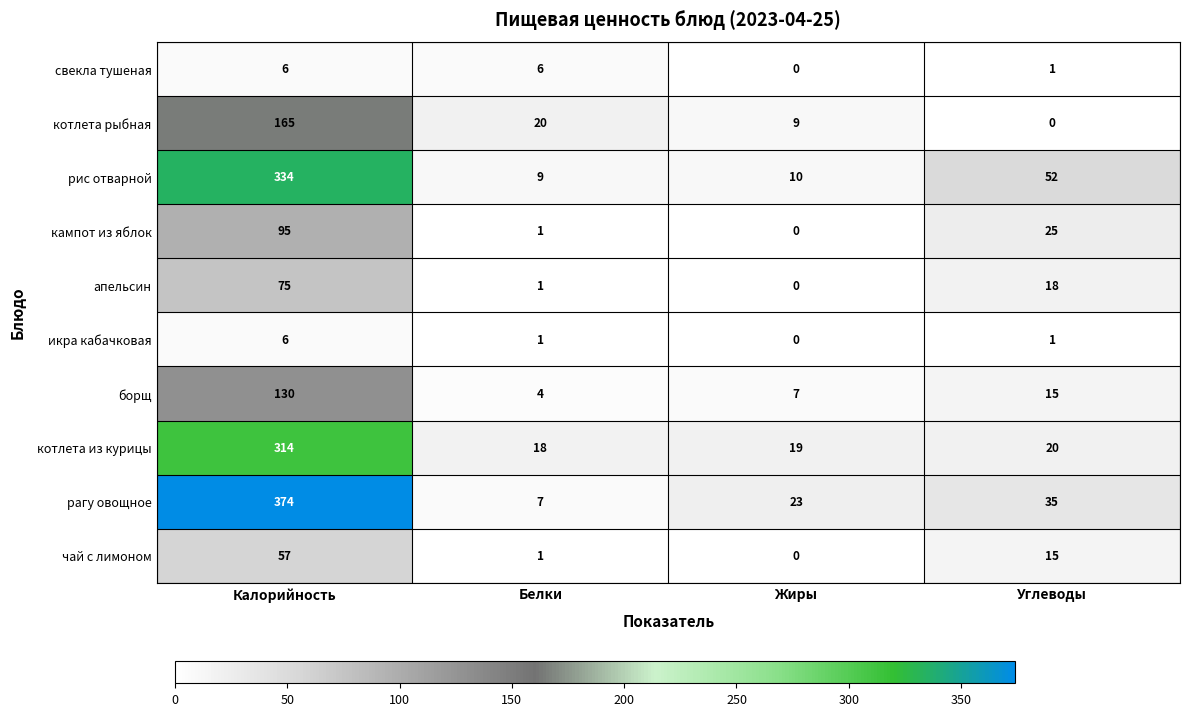

What is the sum of all котлета рыбная values?

194